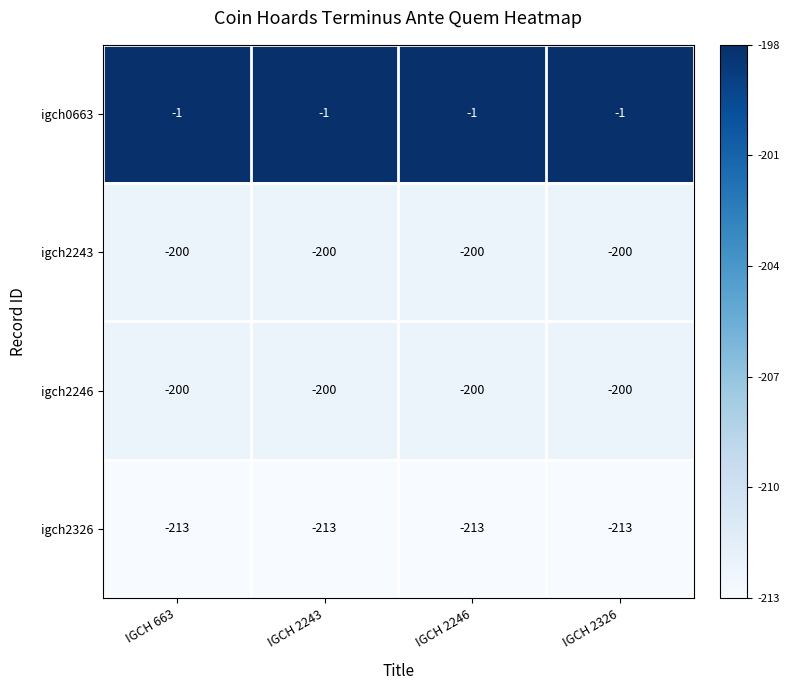

What value does the igch2326 series have at IGCH 2246?

-213